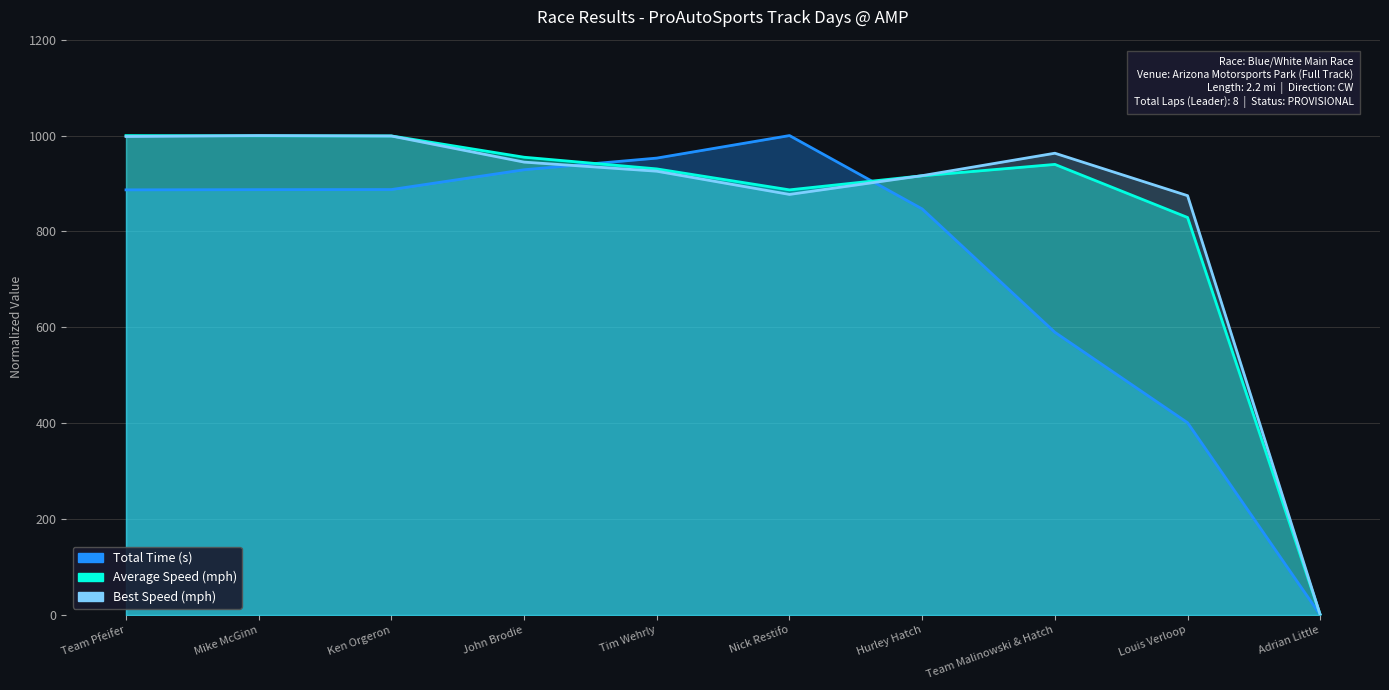

How many times do Total Laps and Average Speed cross each other?

2